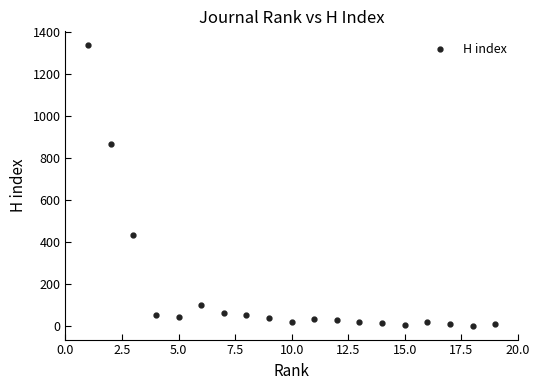

What is the range of X values (max minus min)?

18